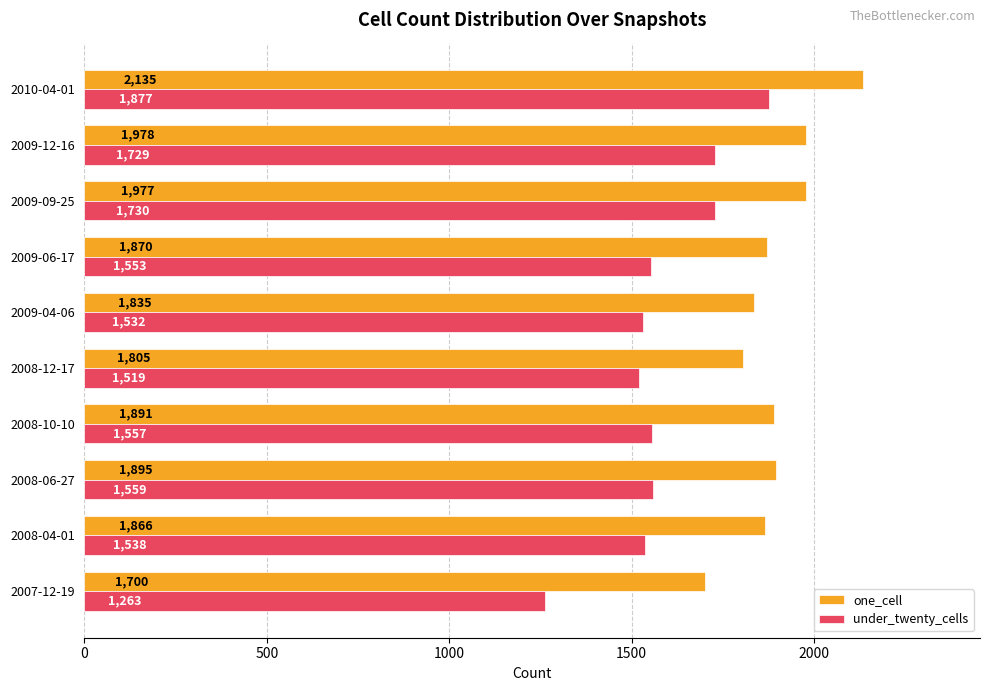

At which category does the chart reach its peak across all series?

2010-04-01